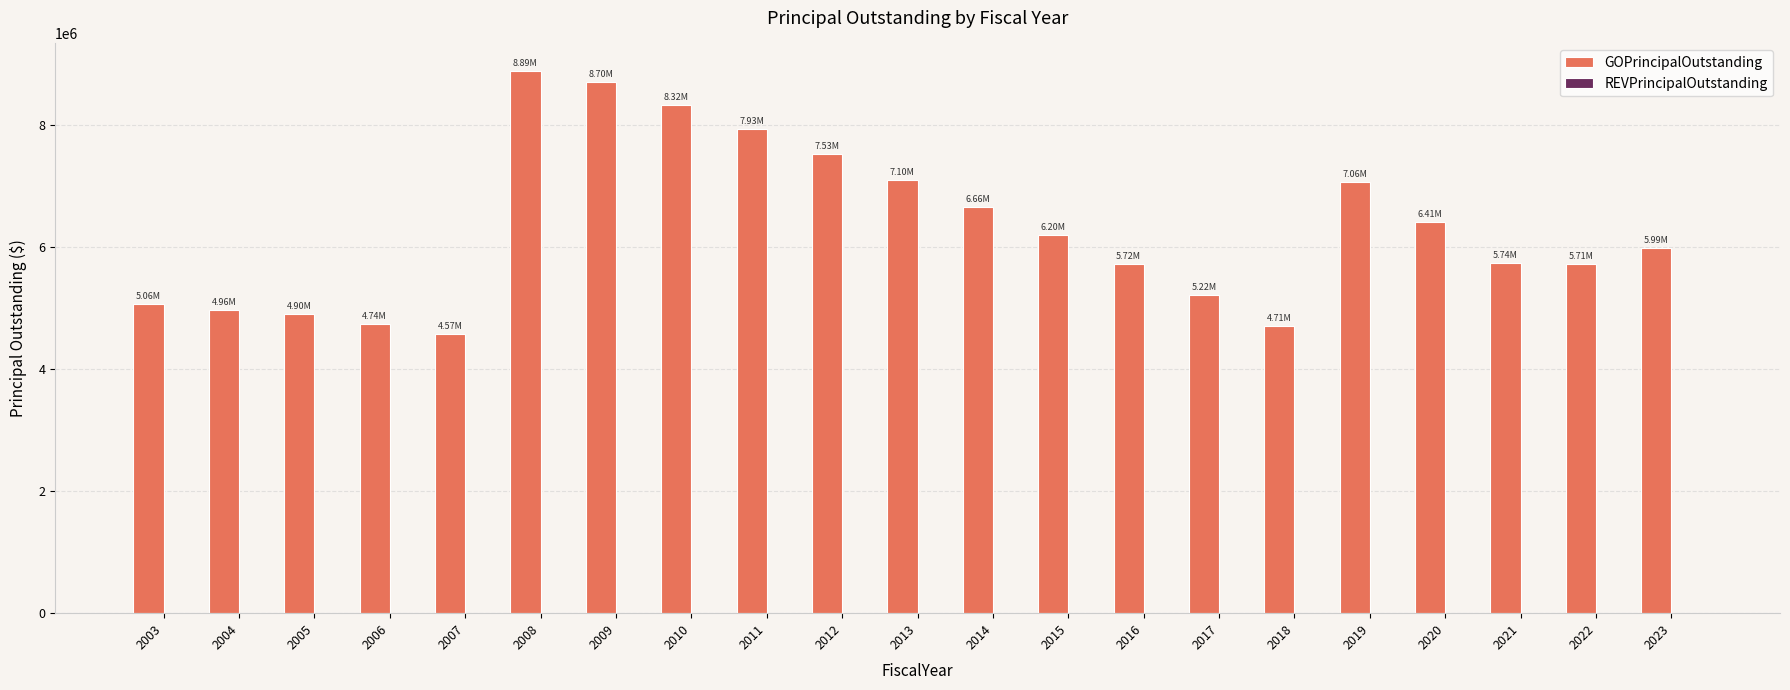

Between 2012 and 2020, which is larger?

2012